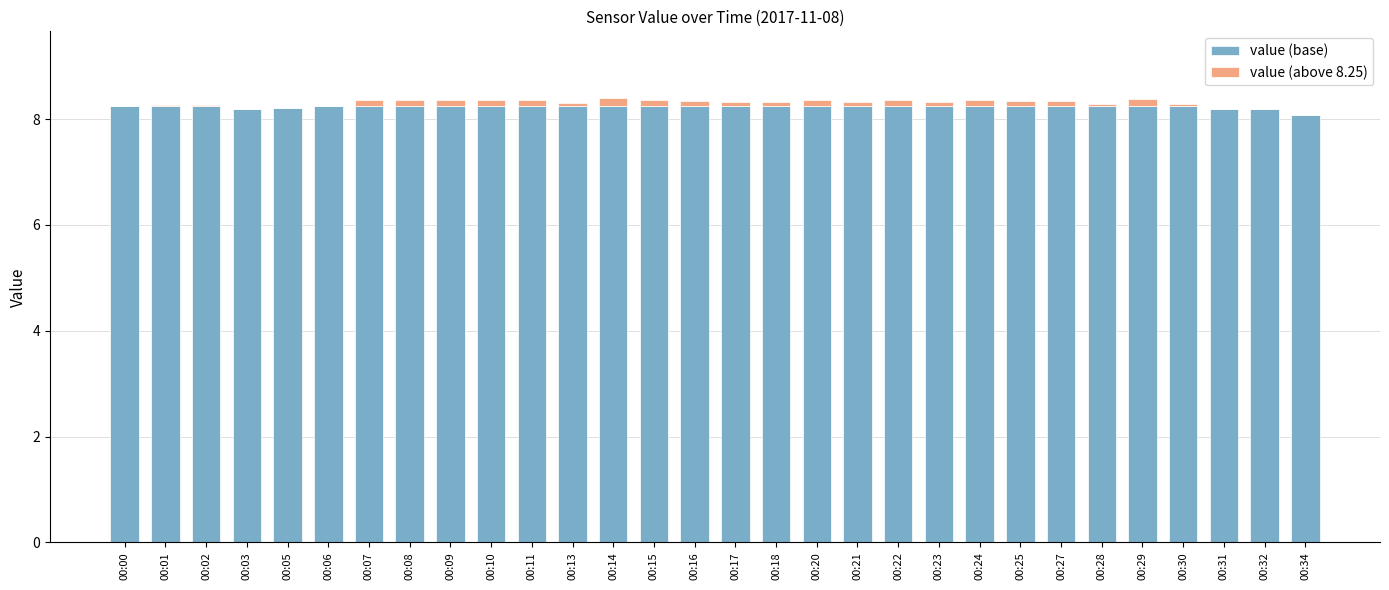

The value (base) series shows 11.1 at 00:00. True or false?

False